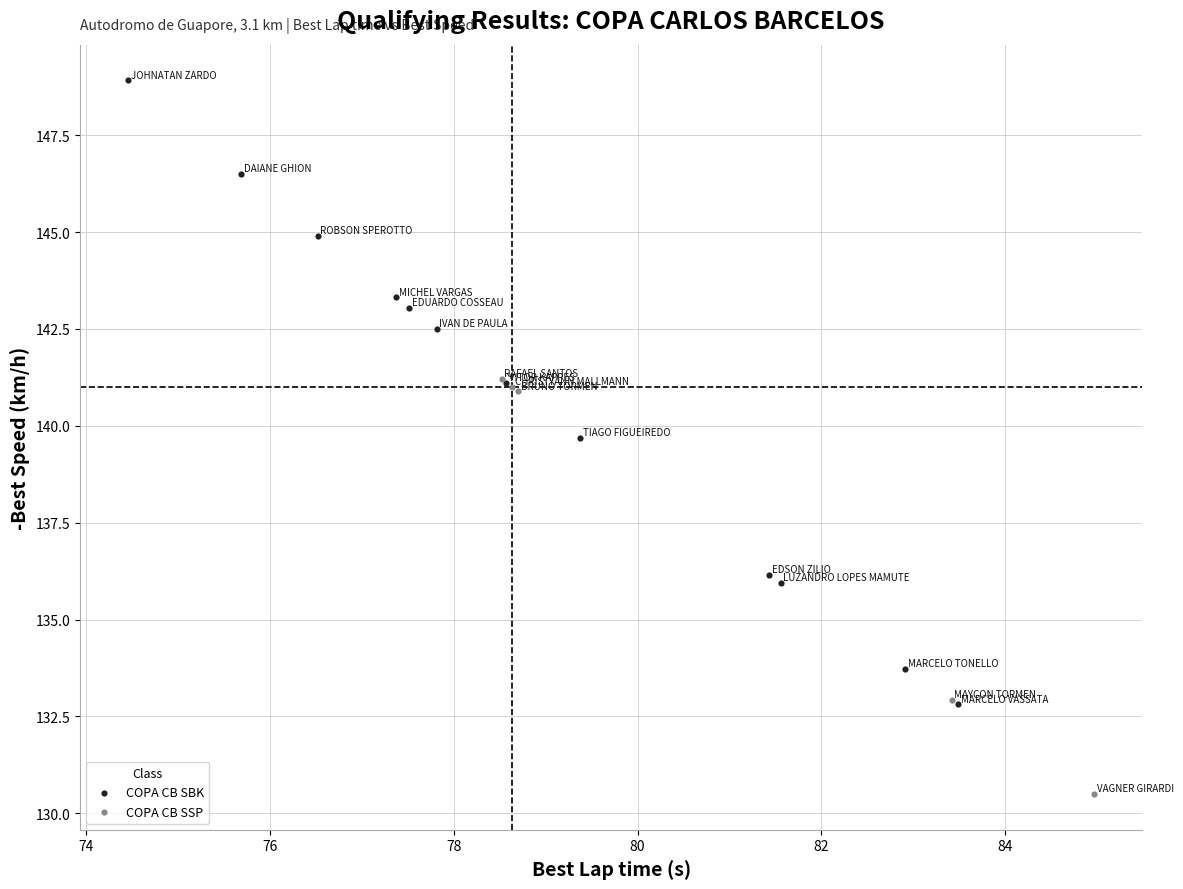

Which series has the largest Y range (max minus min)?

COPA CB SBK